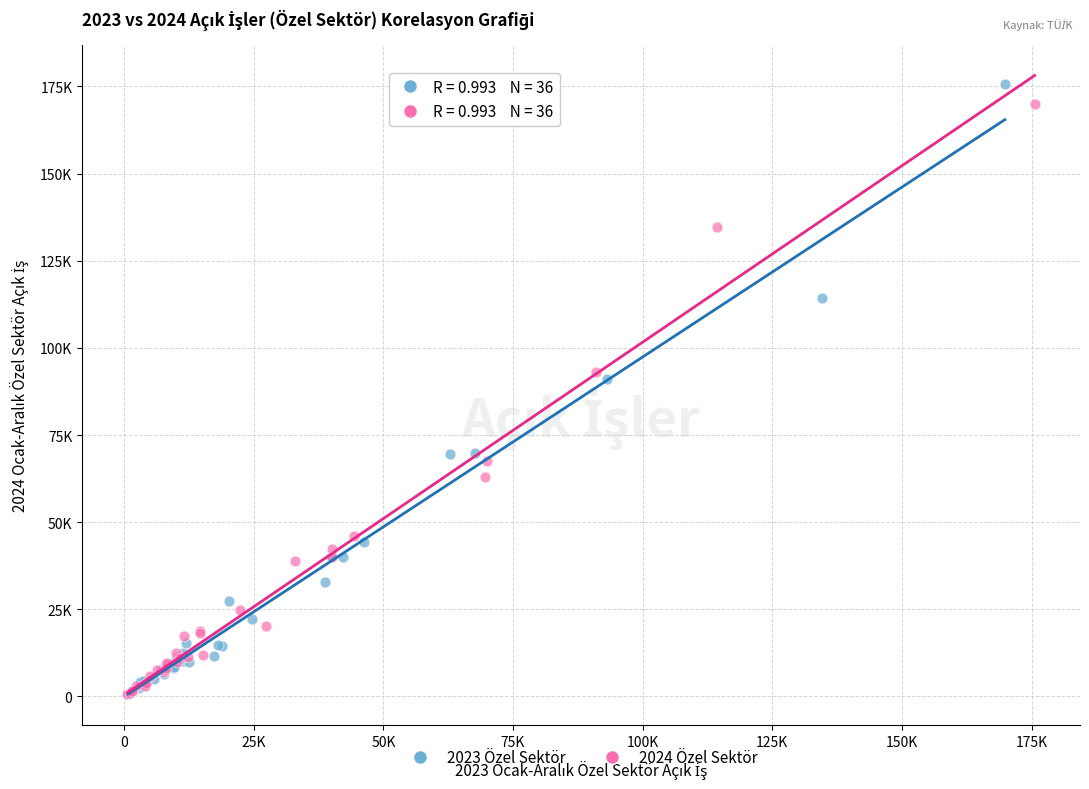

What are all the series names shown in the legend?

2023 Özel Sektör, 2024 Özel Sektör